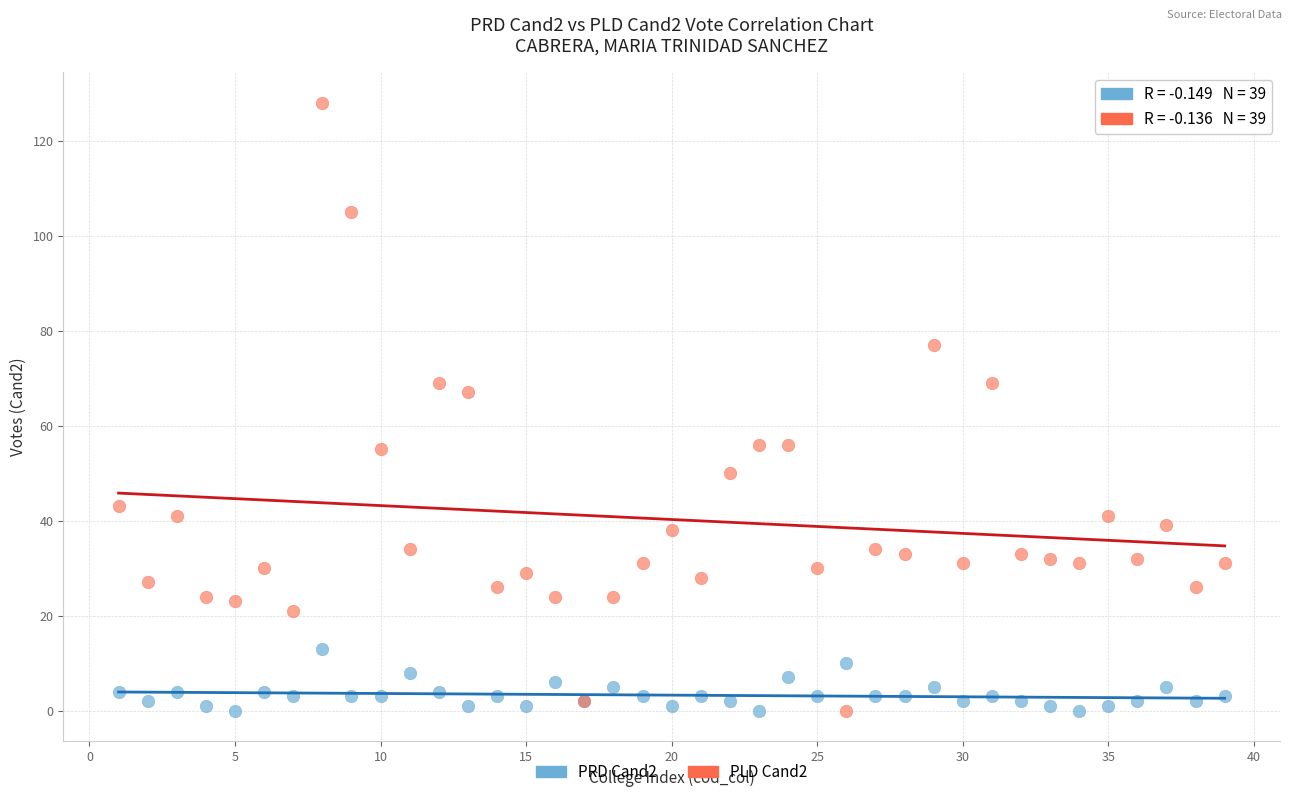

What is the X range (max minus min) for the scatter plot?

38